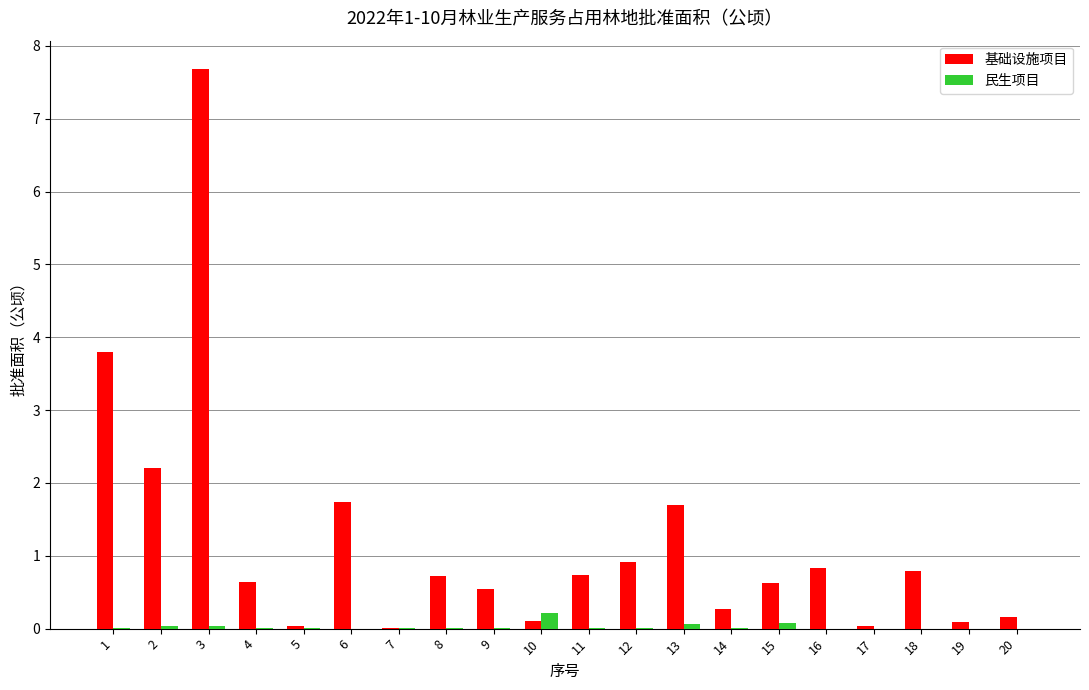

The value of 民生项目 at 11 is 0.0. True or false?

True